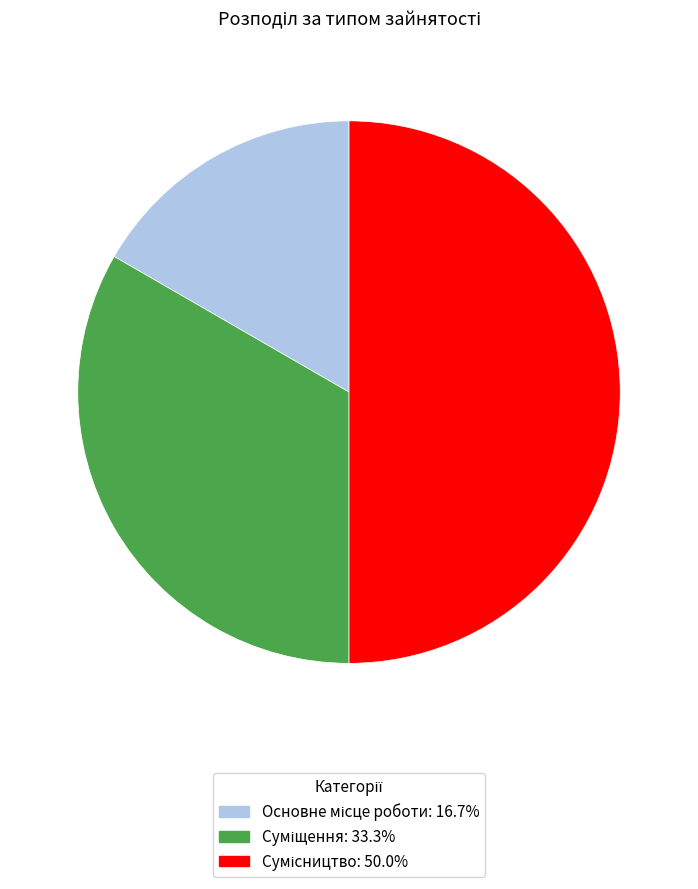

What is the total percentage of Сумісництво and Суміщення?

83.3%